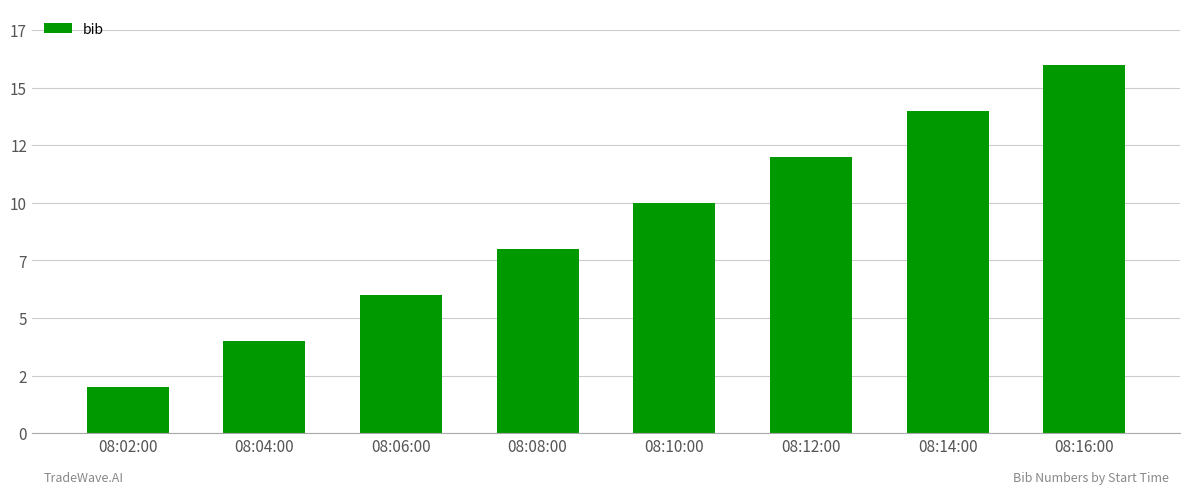

Which has a higher value, 08:16:00 or 08:10:00?

08:16:00